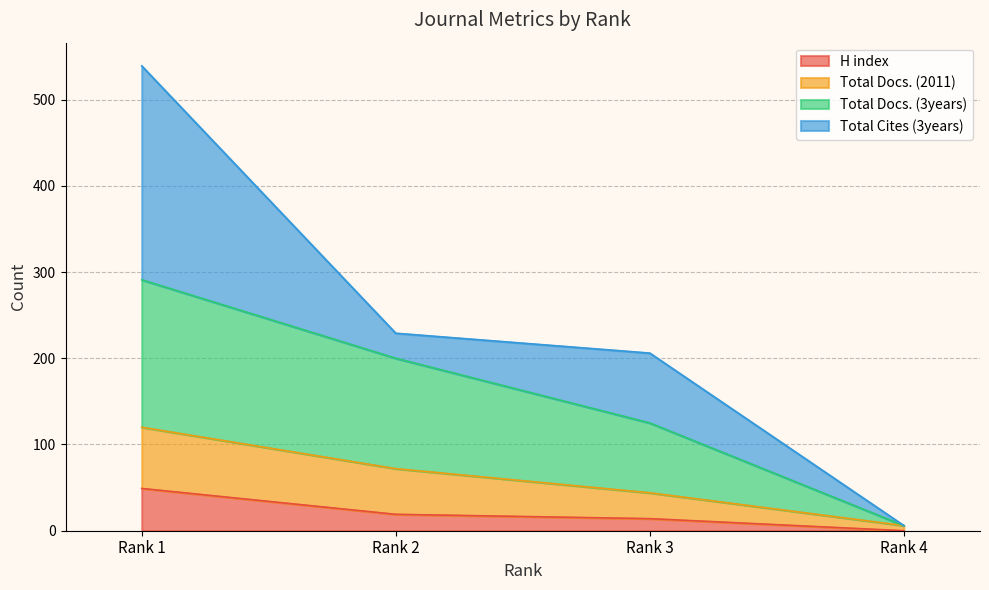

Which category has the lowest value in the H index series?

Rank 4